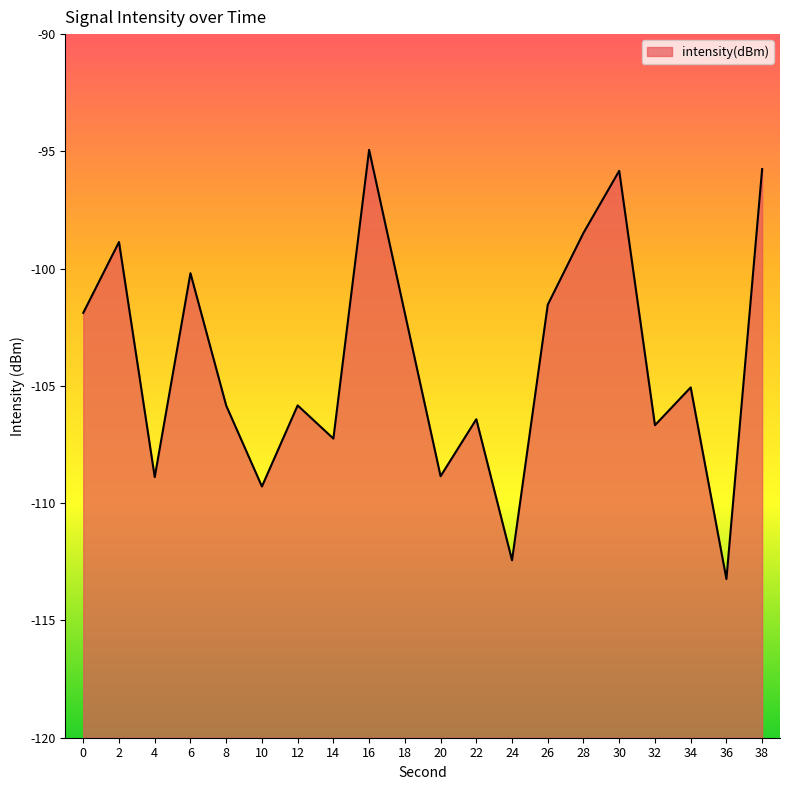

Count the number of categories in the chart.

20